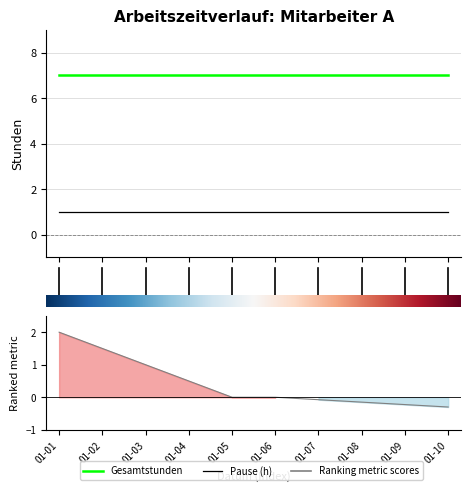

Which series changed the most between 2025-01-05 and 2025-01-06?

Pause (h)